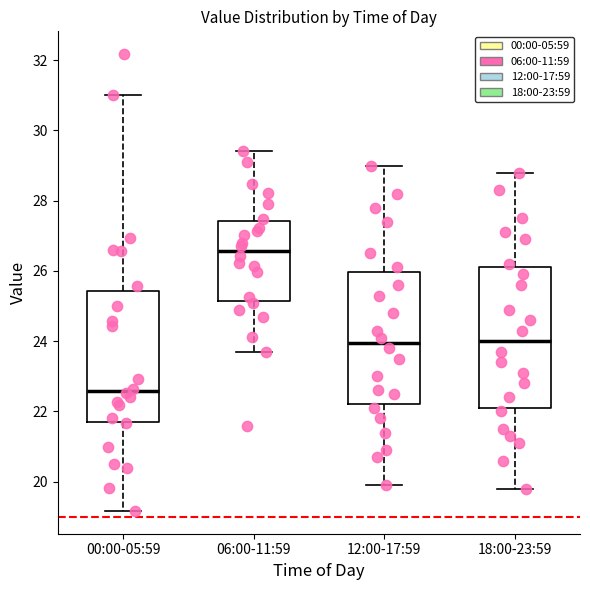

Comparing the boxes themselves (not the whiskers), which one is the tallest?

18:00-23:59